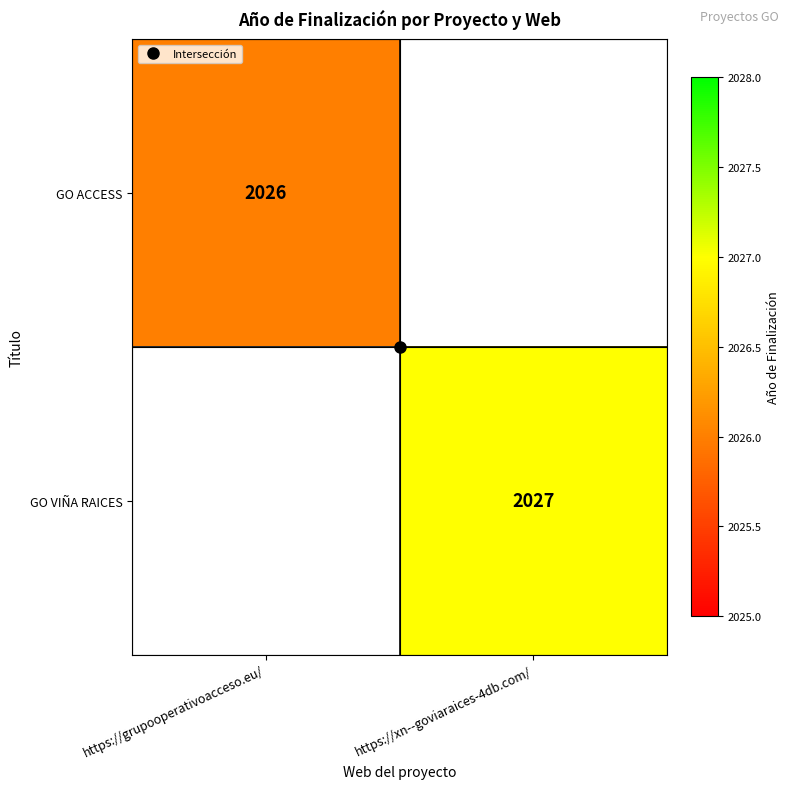

What is the lowest value of the GO ACCESS series?

2026.0